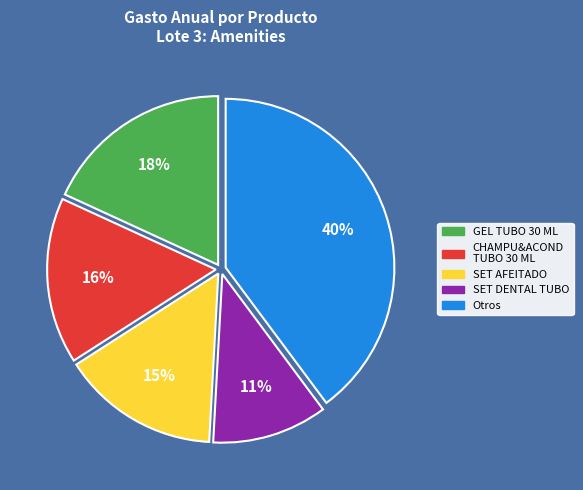

Is there any slice that represents more than half of the pie?

No